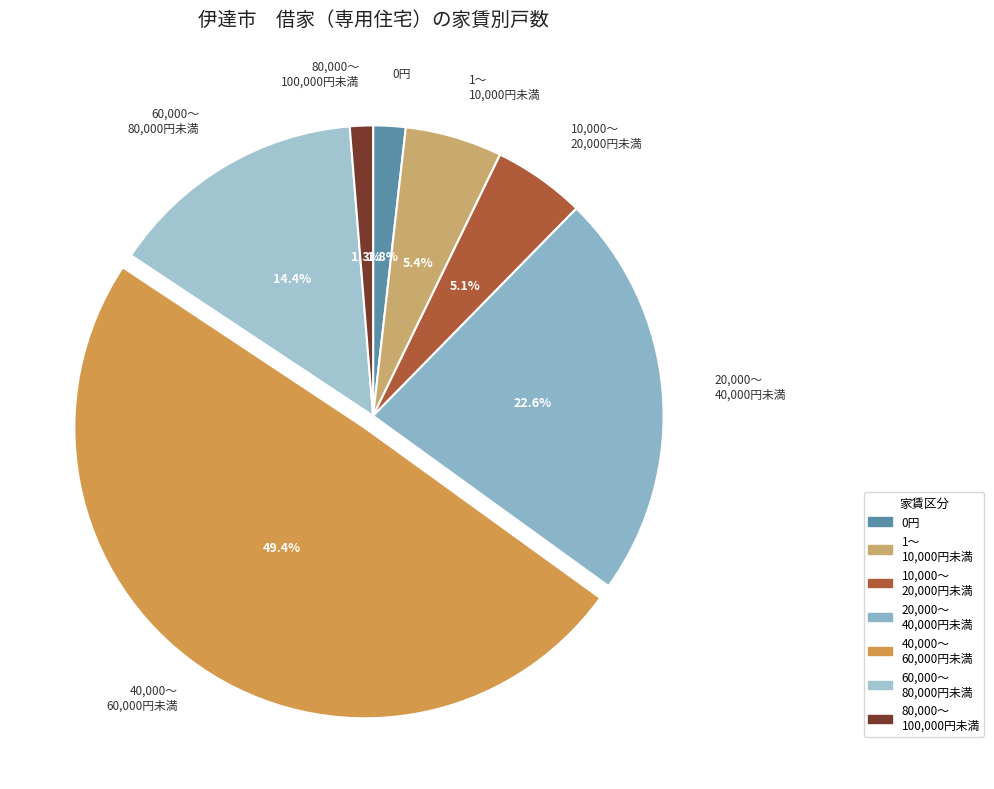

Count the number of slices in the pie.

7